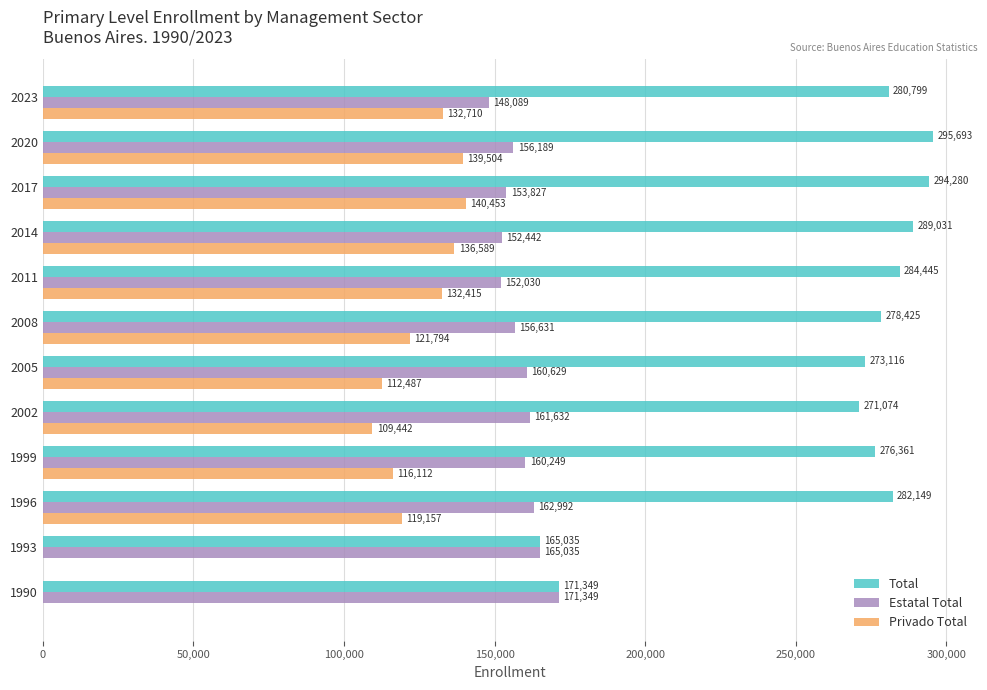

Which category has the highest value in the Privado Total series?

2017